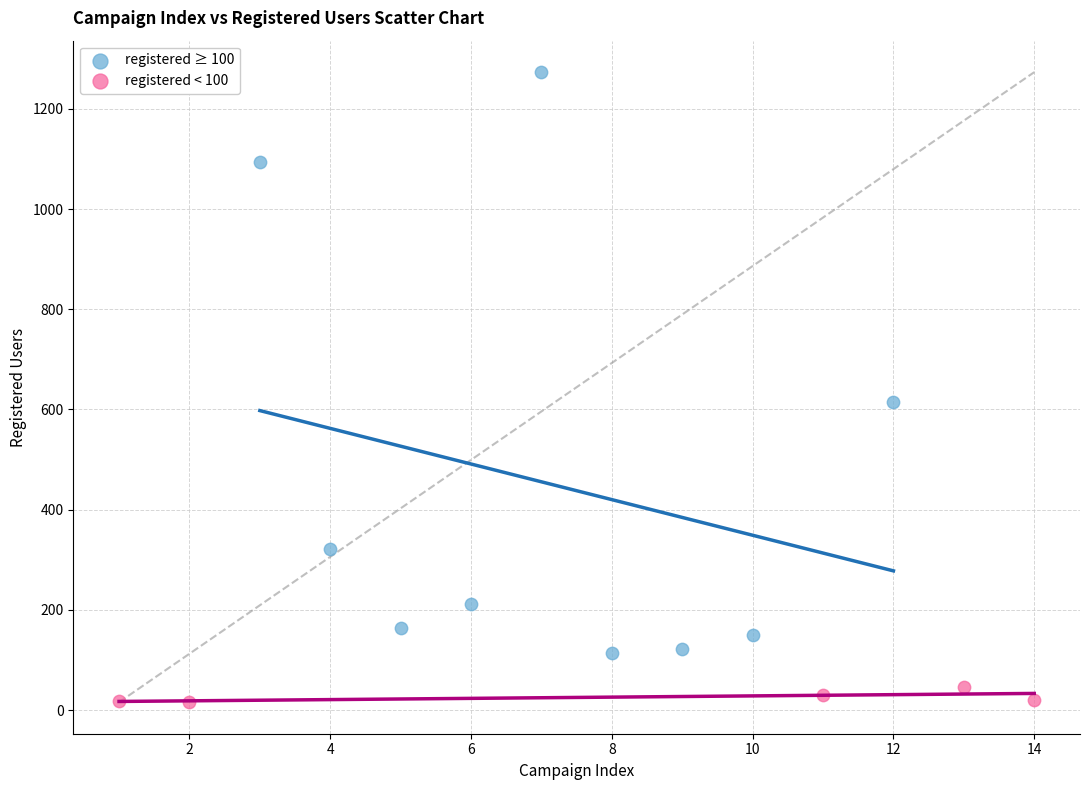

What are all the series names shown in the legend?

registered ≥ 100, registered < 100